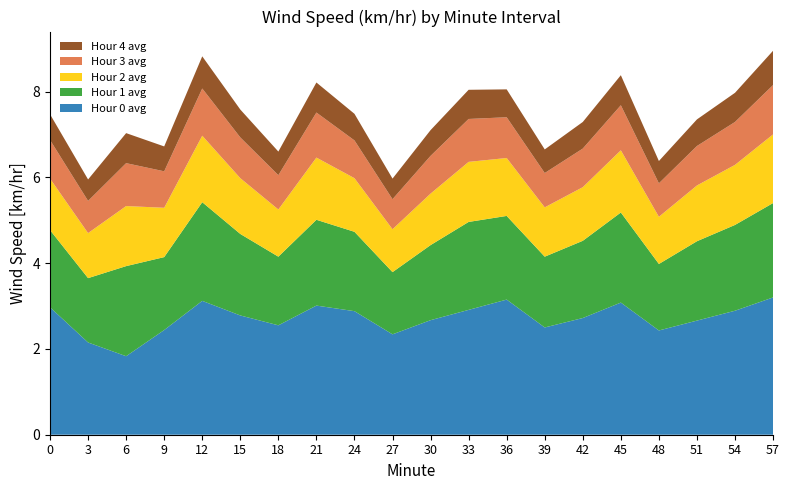

Reading right to left, transcribe all the data shown in this chart.

Hour 0 avg: 57=3.2	54=2.9	51=2.7	48=2.4	45=3.1	42=2.7	39=2.5	36=3.1	33=2.9	30=2.7	27=2.3	24=2.9	21=3.0	18=2.5	15=2.8	12=3.1	9=2.4	6=1.8	3=2.1	0=3.0
Hour 1 avg: 57=2.2	54=2.0	51=1.9	48=1.6	45=2.1	42=1.8	39=1.6	36=1.9	33=2.0	30=1.8	27=1.4	24=1.9	21=2.0	18=1.6	15=1.9	12=2.3	9=1.7	6=2.1	3=1.5	0=1.8
Hour 2 avg: 57=1.6	54=1.4	51=1.3	48=1.1	45=1.4	42=1.2	39=1.1	36=1.4	33=1.4	30=1.2	27=1.0	24=1.2	21=1.4	18=1.1	15=1.3	12=1.6	9=1.1	6=1.4	3=1.1	0=1.2
Hour 3 avg: 57=1.1	54=1.0	51=0.9	48=0.8	45=1.1	42=0.9	39=0.8	36=0.9	33=1.0	30=0.9	27=0.7	24=0.9	21=1.1	18=0.8	15=0.9	12=1.1	9=0.8	6=1.0	3=0.8	0=0.9
Hour 4 avg: 57=0.8	54=0.7	51=0.6	48=0.5	45=0.7	42=0.6	39=0.6	36=0.7	33=0.7	30=0.6	27=0.5	24=0.6	21=0.7	18=0.6	15=0.7	12=0.8	9=0.6	6=0.7	3=0.5	0=0.6